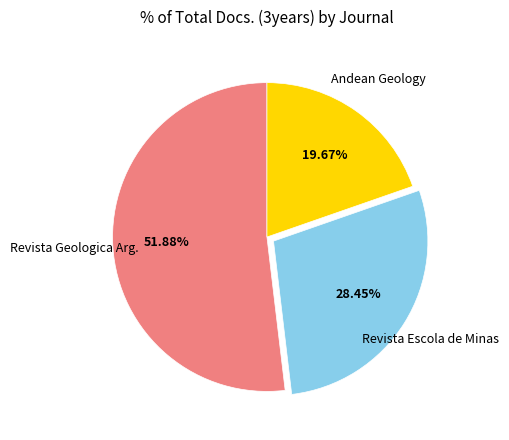

Does any single category account for the majority?

Yes